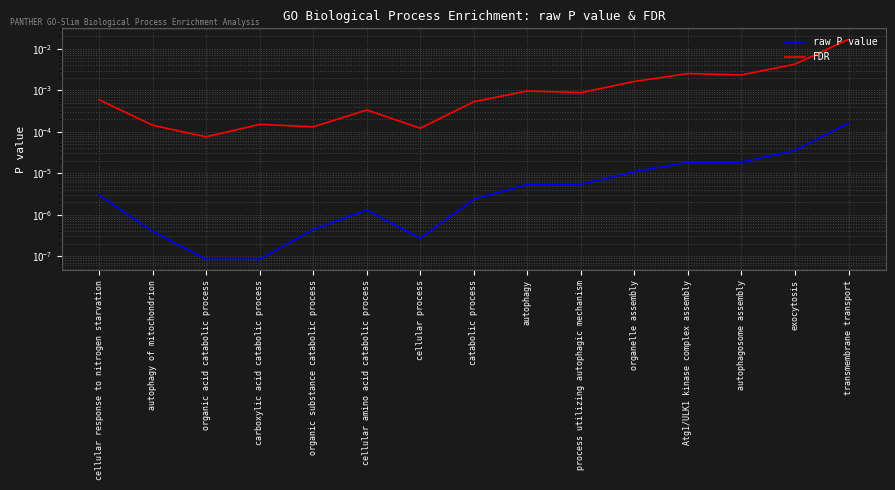

True or false: FDR has a value of 0.0 at autophagosome assembly.

False